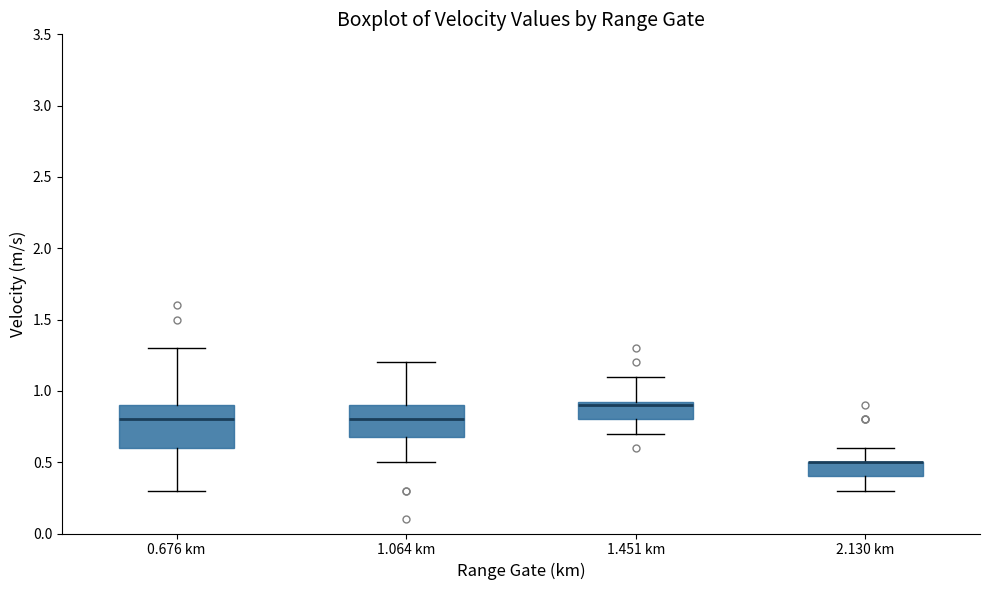

Reading left to right, read every box against the y-axis: the position of its median line, the range the box covers, and the ends of its whiskers. The values are not printed on the chart, so give them approximately, as read against the axis.

0.676 km: median 0.80, box 0.60 to 0.90, whiskers 0.30 to 1.30
1.064 km: median 0.80, box 0.70 to 0.90, whiskers 0.50 to 1.20
1.451 km: median 0.90, box 0.80 to 0.95, whiskers 0.70 to 1.10
2.130 km: median 0.50 (drawn on the box's upper edge), box 0.40 to 0.50, whiskers 0.30 to 0.60